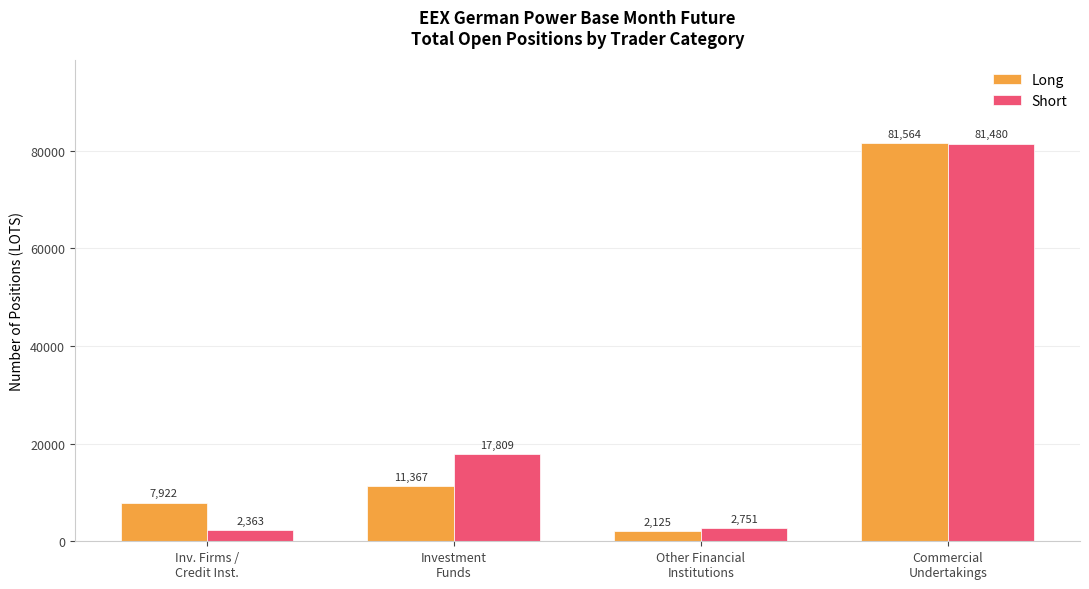

What is the sum of the Long values at Other Financial
Institutions and Inv. Firms /
Credit Inst.?

10047.6